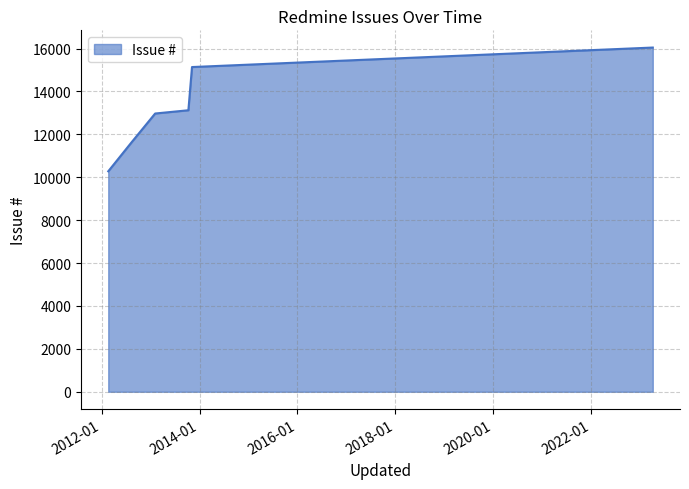

What is the smallest value displayed?

10276